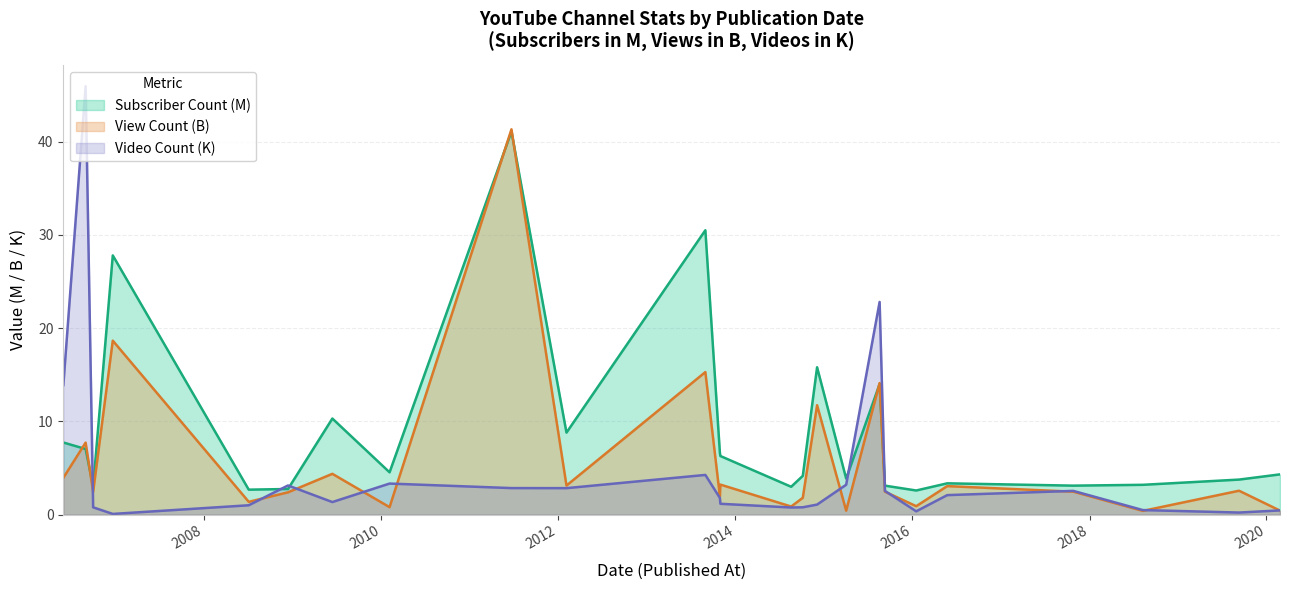

True or false: Subscriber Count has more than 1 points higher than both neighbors.

True